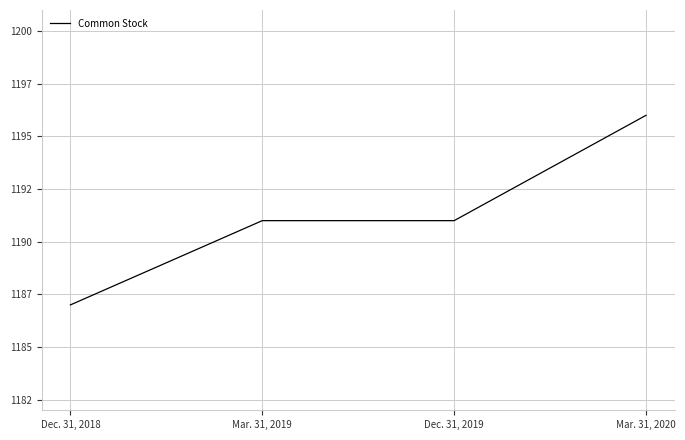

How many values are between 1191 and 1196?

3